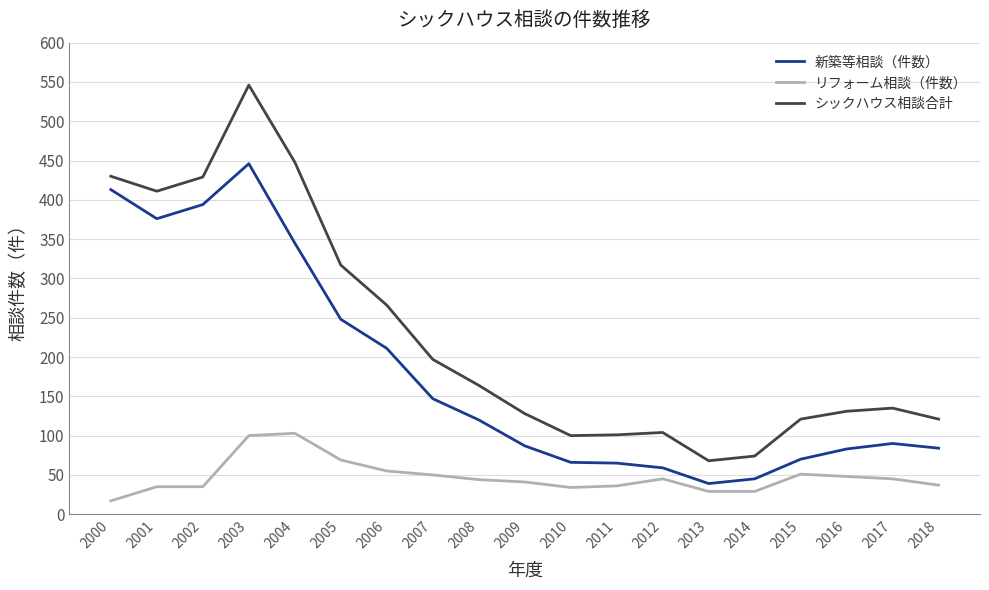

What is the spread (max minus min) of values at 2015?

70